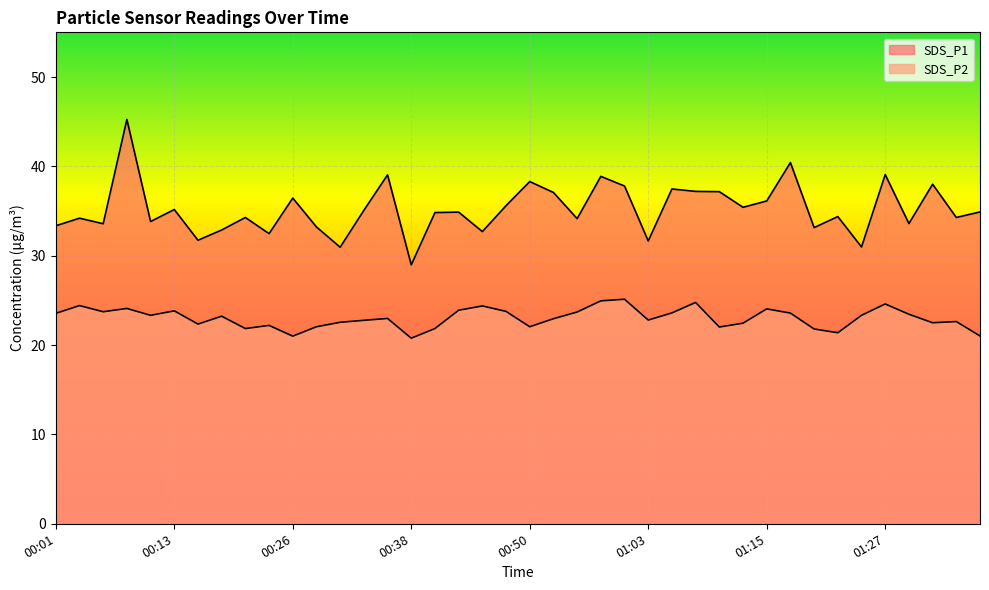

What is the sum of the SDS_P2 values at 01:08 and 00:55?

48.5